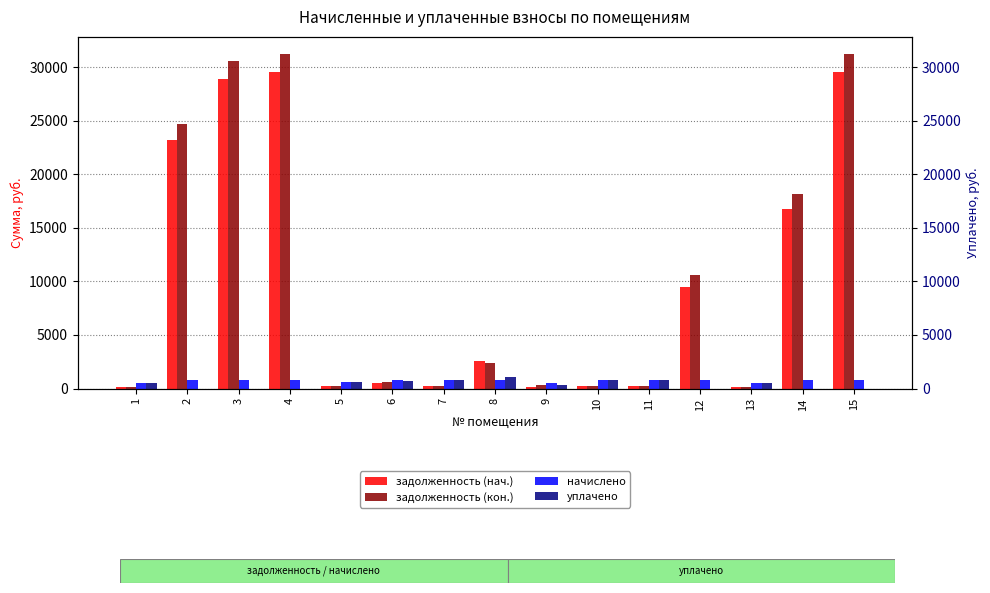

How many bars are there in total?

60